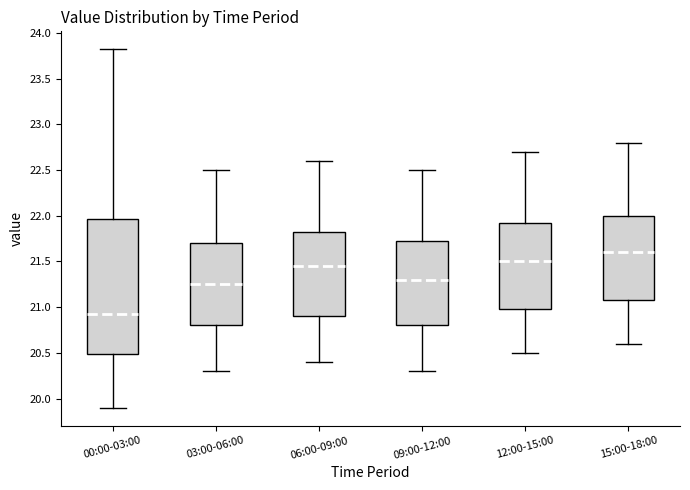

Where is the upper edge of the box for 12:00-15:00 on the y-axis? The values are not printed on the chart, so give them approximately, as read against the axis.

21.95